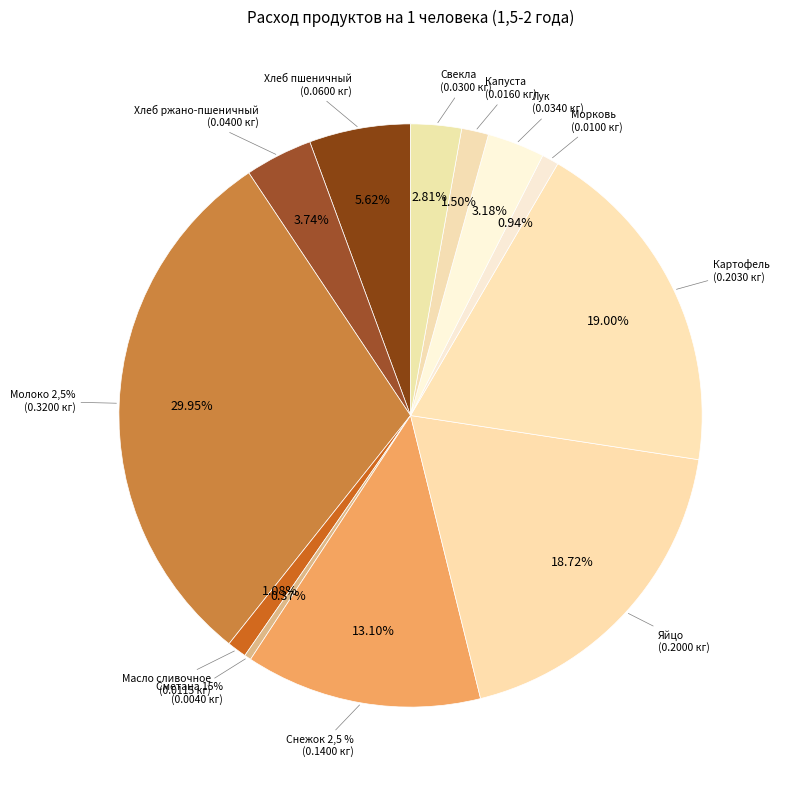

What is the change in value from Снежок 2,5 % to Морковь?

-0.1